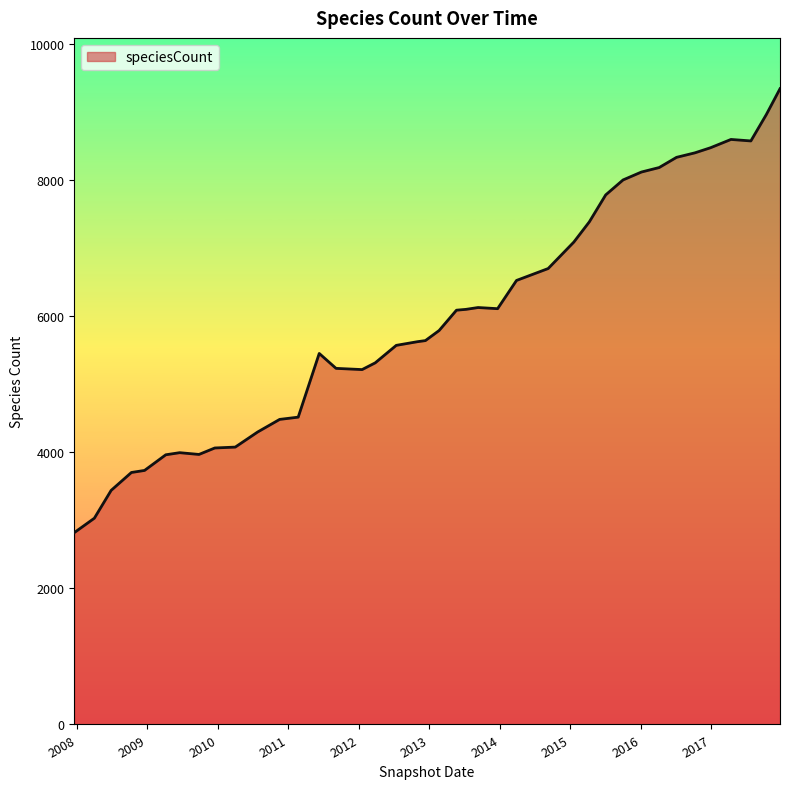

How many values are below 5789?

20